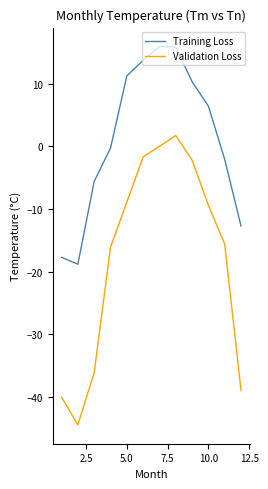

Which series has the largest total across all categories?

Training Loss